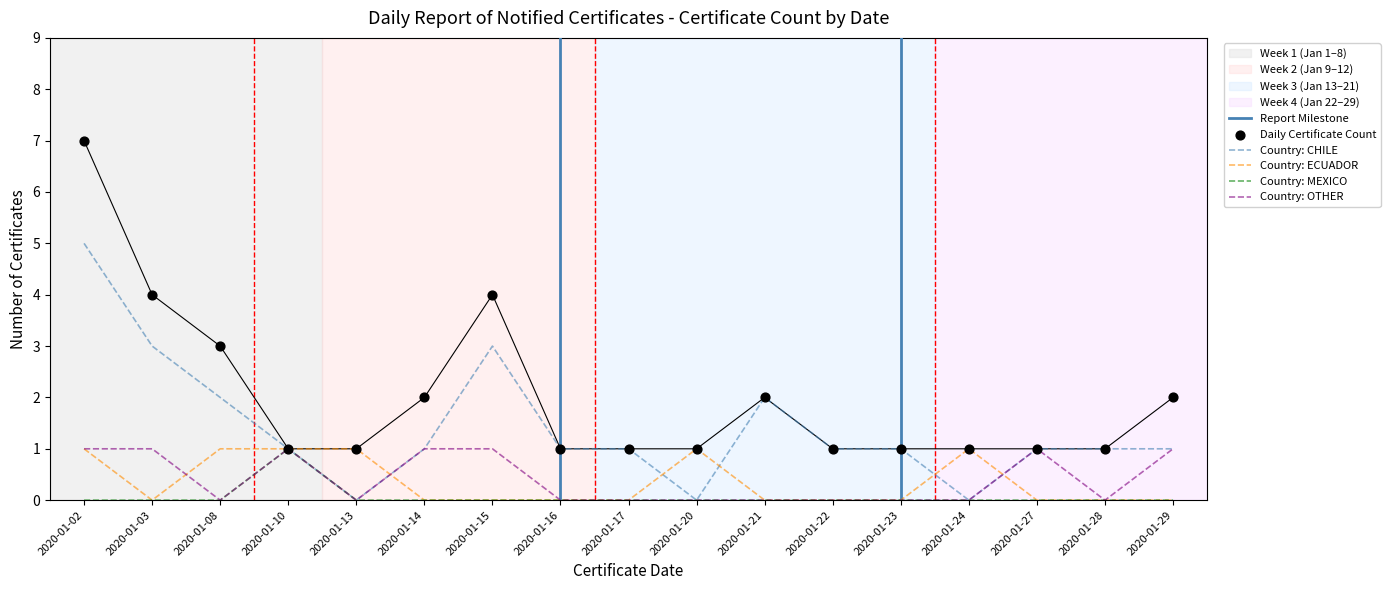

Approximately how many times larger is the value at 2020-01-29 compared to 2020-01-21?

1.0